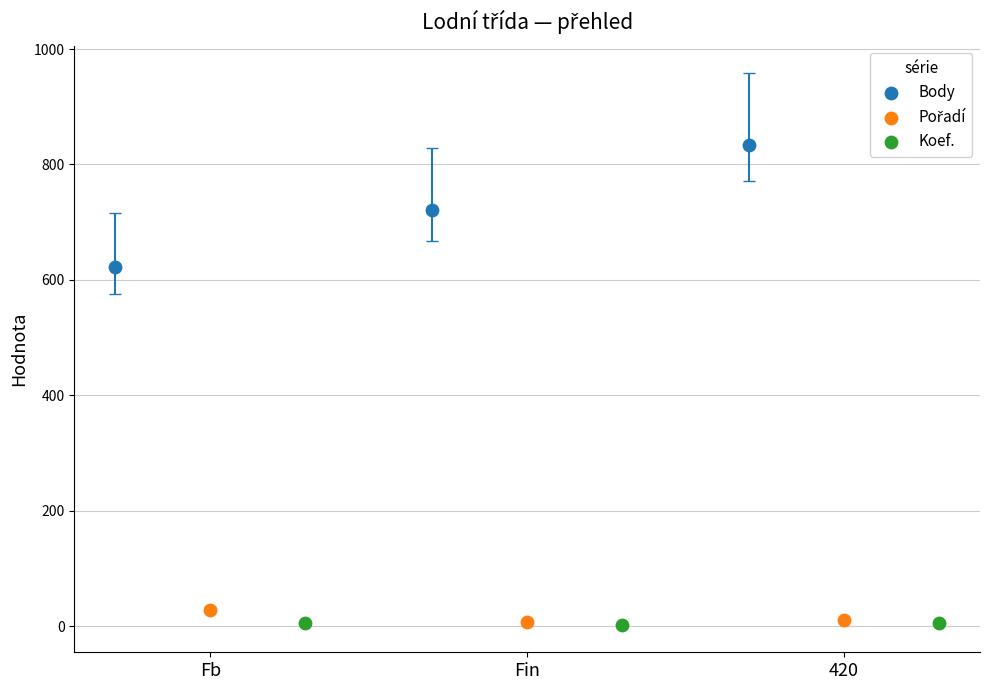

Which series has the widest spread of Y values?

Body